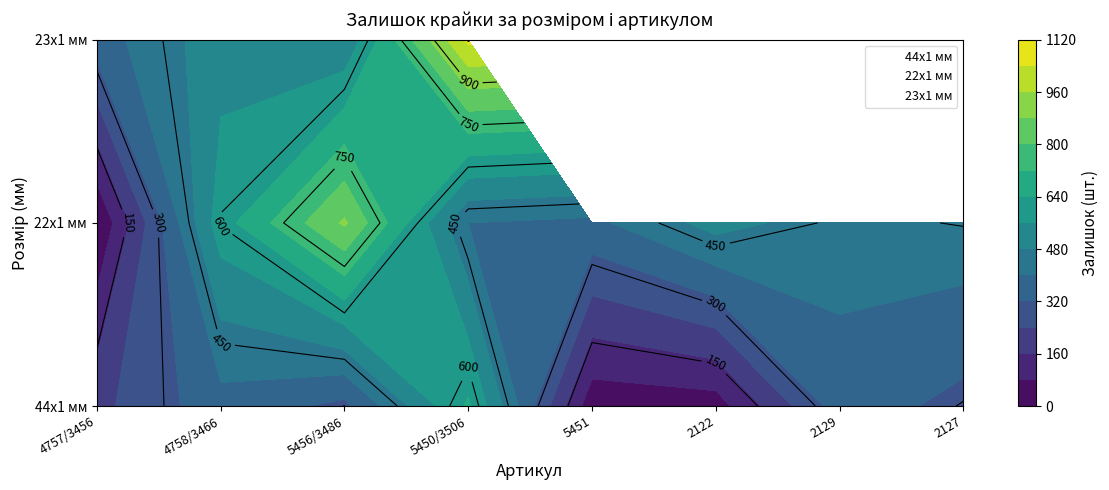

True or false: the data shows 129 at 23x1_3466.

False